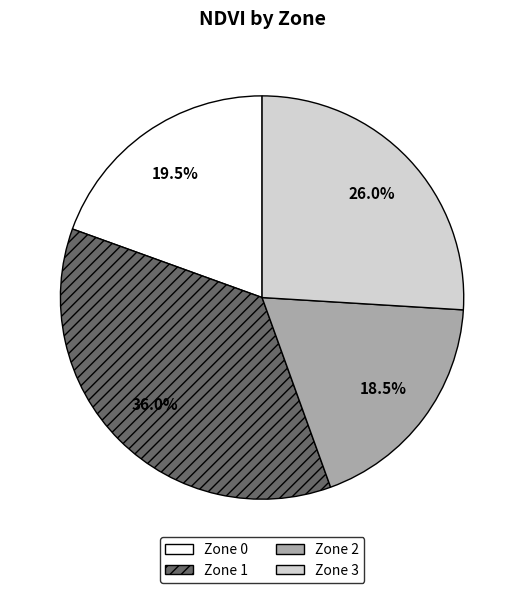

Count the number of slices in the pie.

4